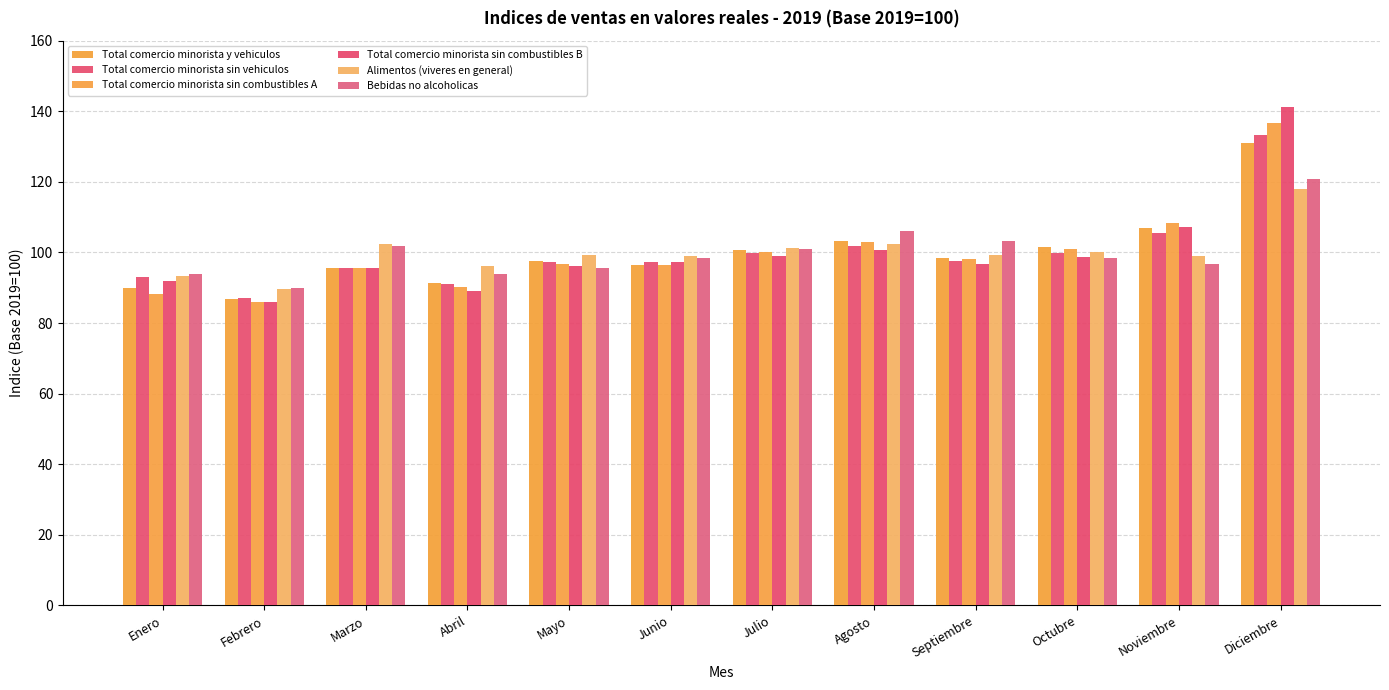

What is the sum of all Total comercio minorista sin vehiculos values?

1200.0